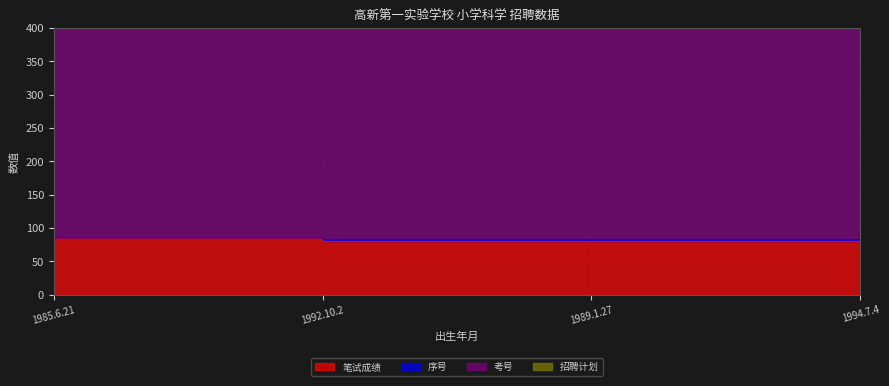

True or false: 序号 and 考号 cross at least once.

False